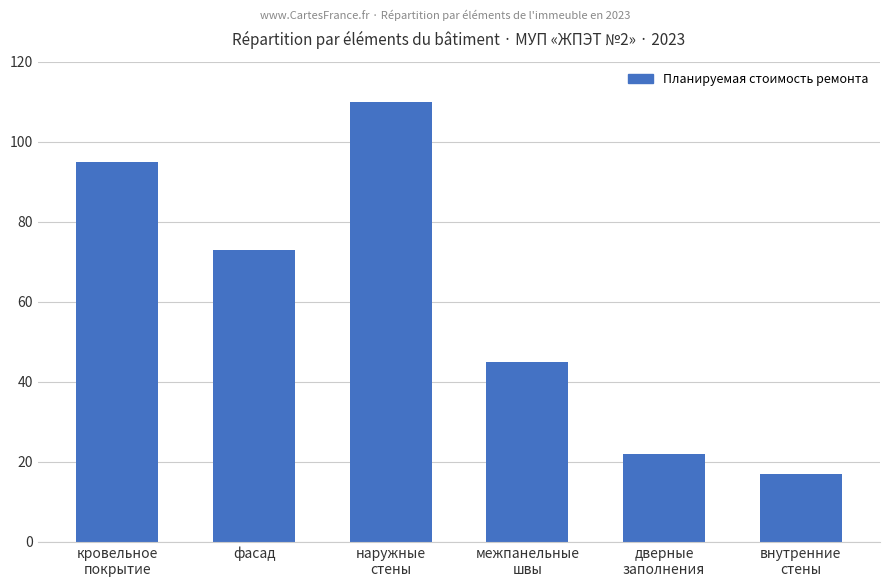

What is the approximate value at межпанельные
швы?

45